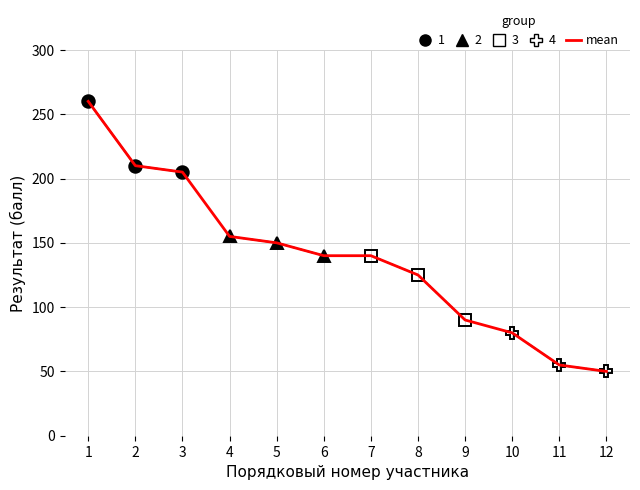

Reading left to right, transcribe all the data shown in this chart.

260	210	205	155	150	140	140	125	90	80	55	50